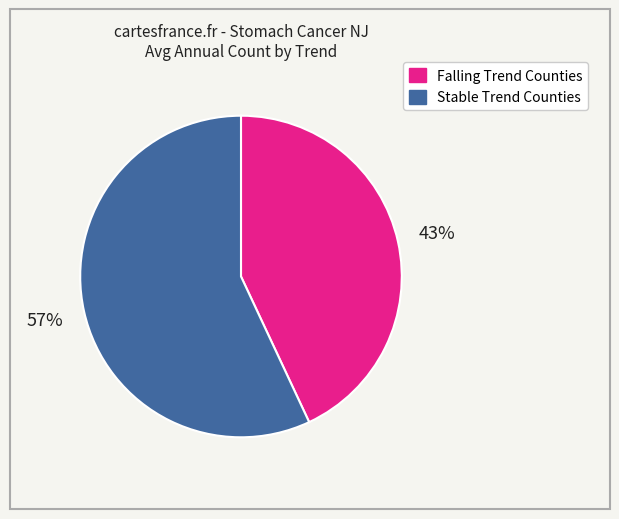

To the nearest percent, what is the average slice percentage?

50%